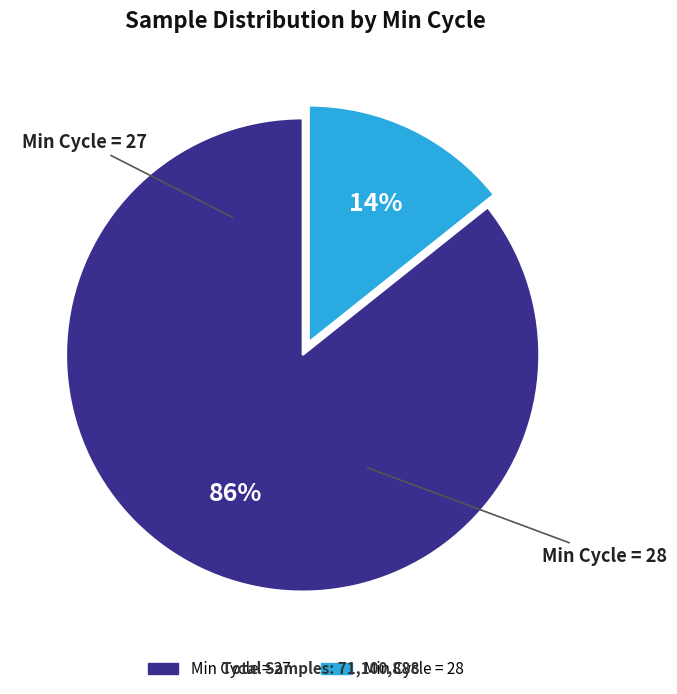

Is there any slice that represents more than half of the pie?

Yes